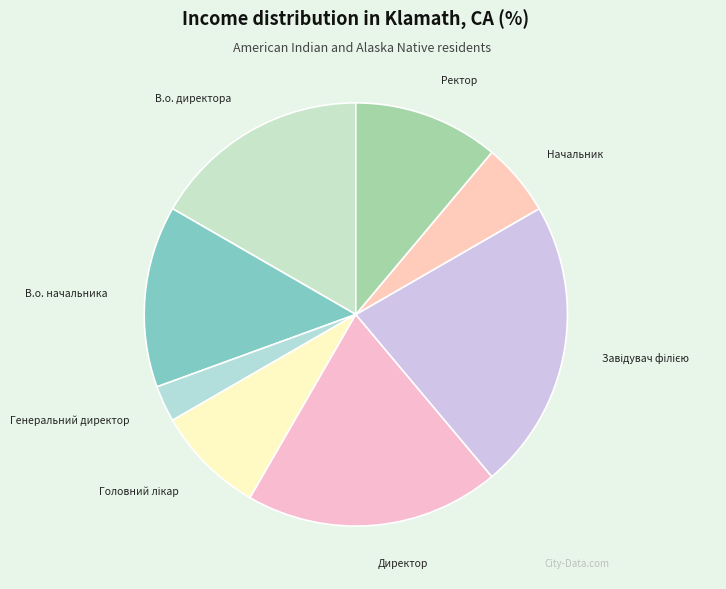

What is the smallest slice in the pie chart?

Генеральний директор